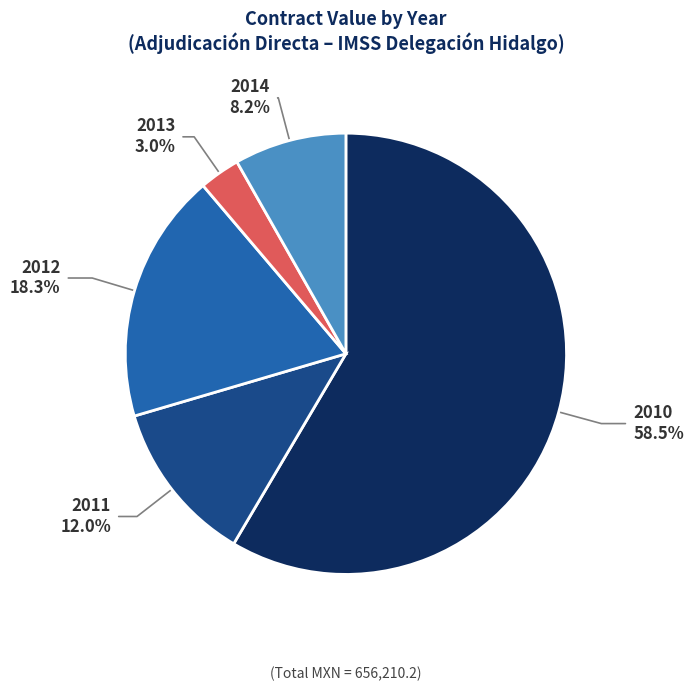

Is there any slice that represents more than half of the pie?

Yes